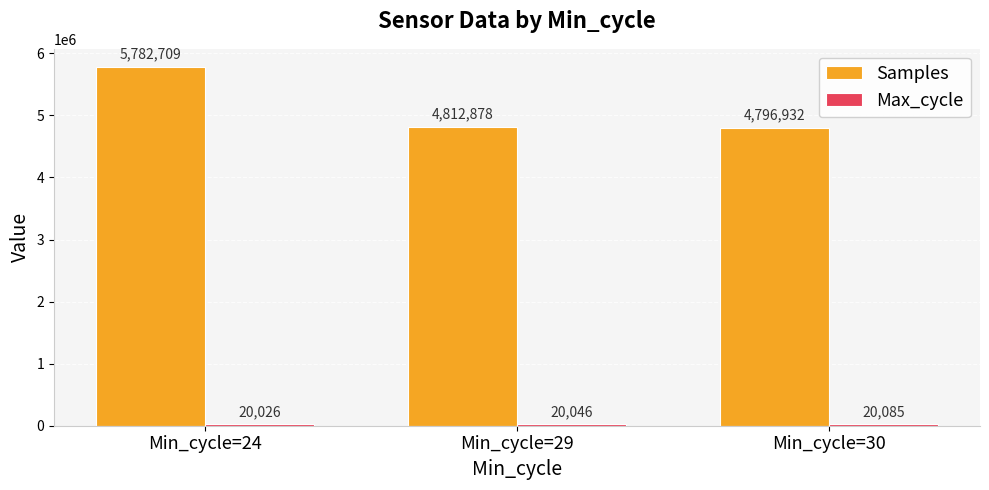

At which category is the sum across all series the highest?

Min_cycle=24